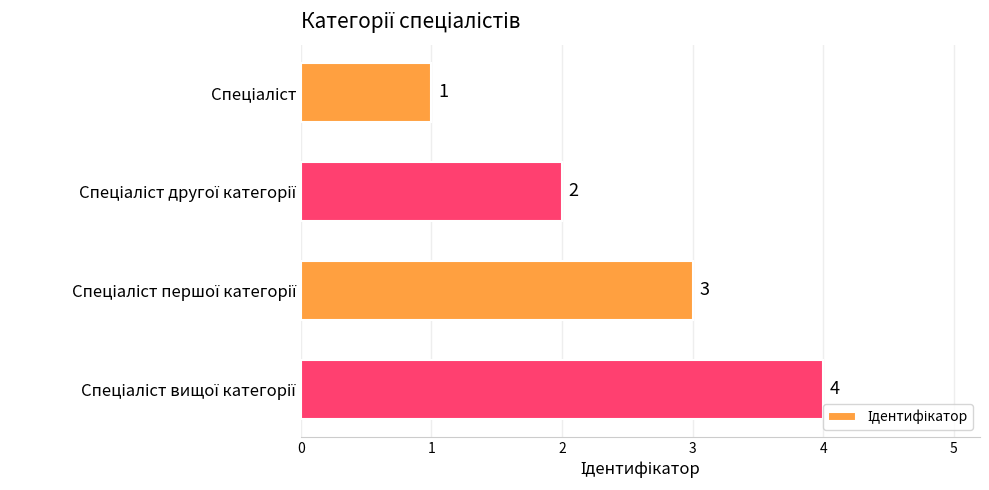

What is the sum of all values?

10